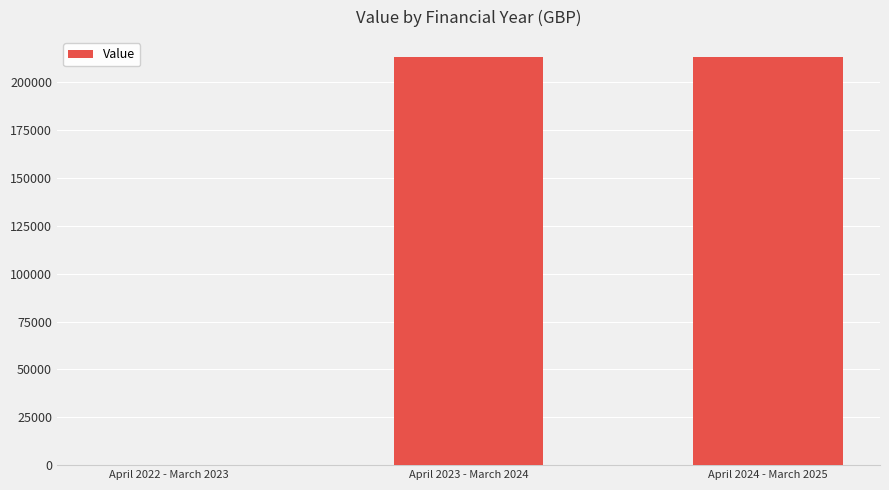

What is the ratio of the value at April 2024 - March 2025 to the value at April 2023 - March 2024?

1.0